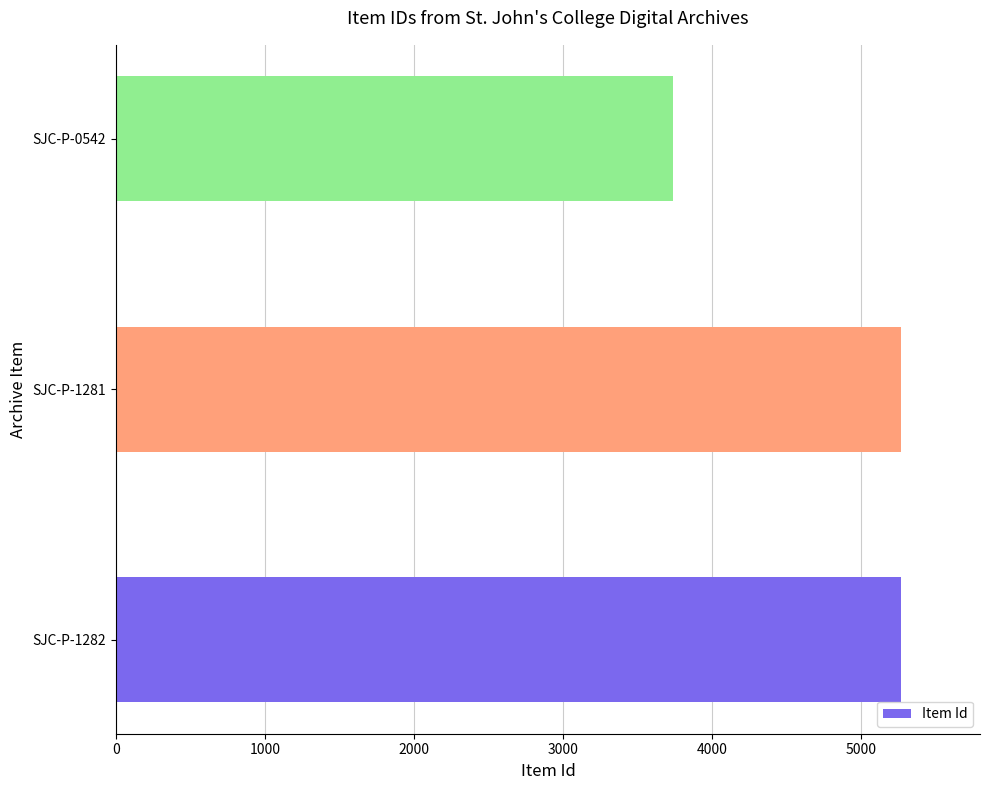

What is the sum of all values?

14271